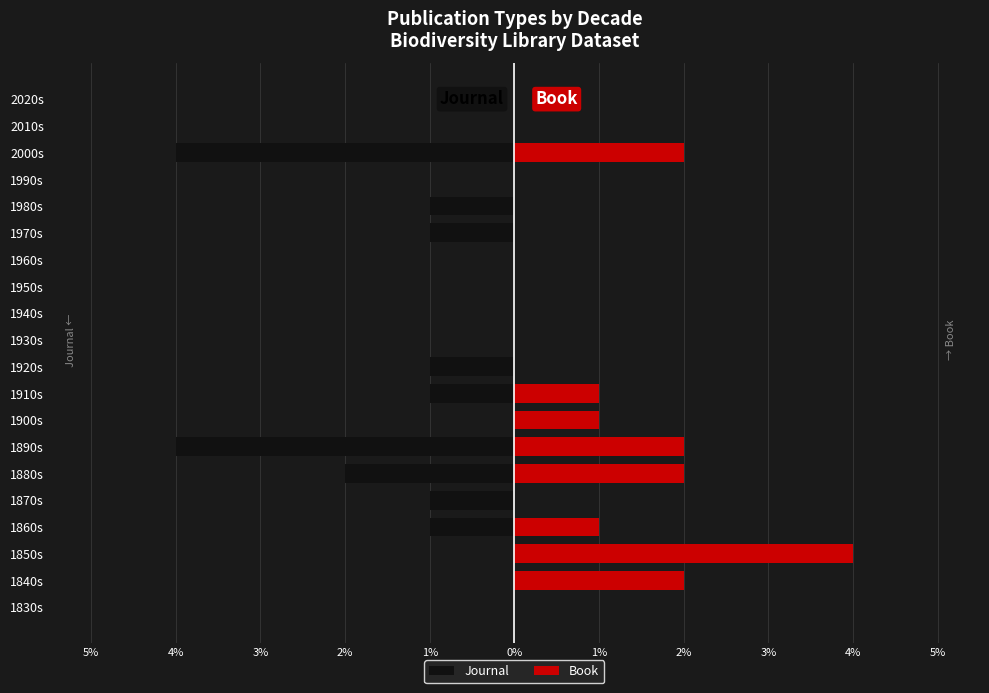

Which series changed the most between 1880s and 1920s?

Book